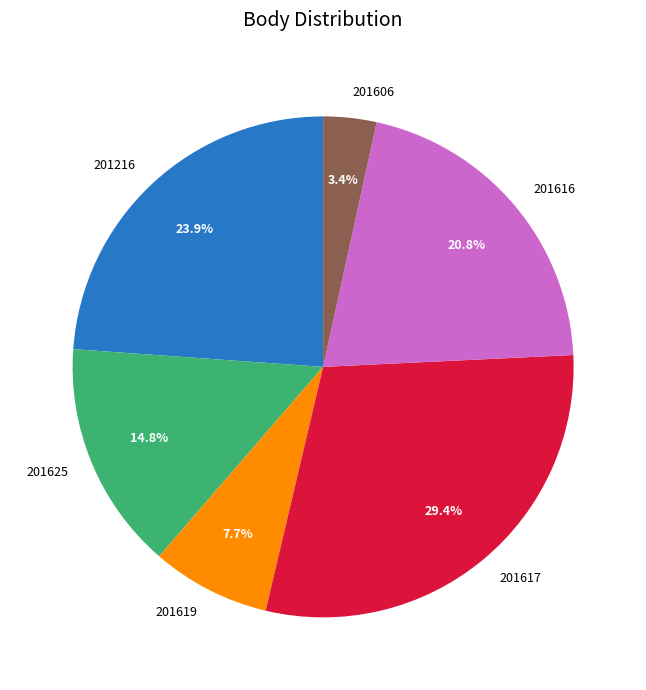

Is 201616 the majority of the pie?

No